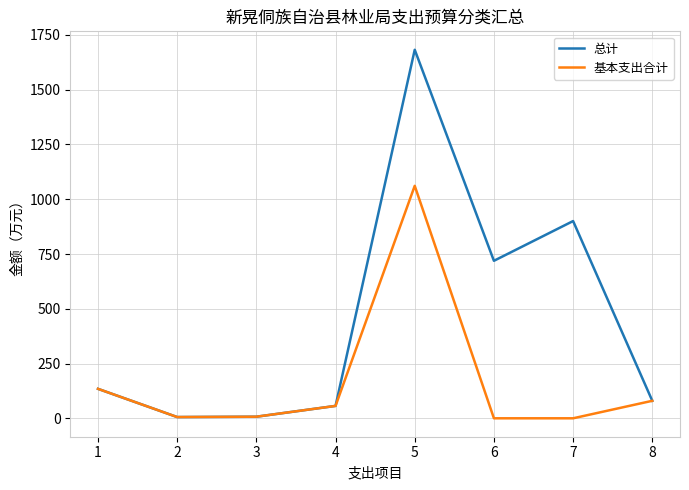

How many values in the 总计 series exceed 134?

4